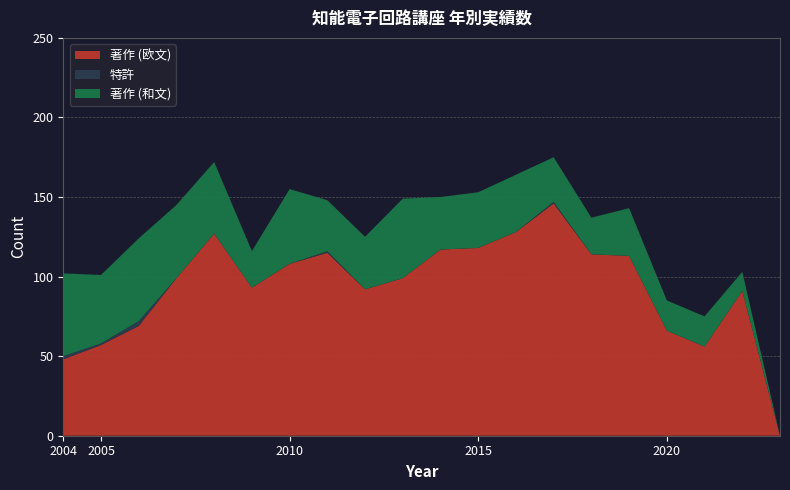

Reading left to right, list all the values displayed in this chart.

著作 (欧文): 2004=48	2005=57	2006=69	2007=99	2008=127	2009=93	2010=108	2011=115	2012=92	2013=99	2014=117	2015=118	2016=128	2017=146	2018=114	2019=113	2020=66	2021=56	2022=91	2023=0
特許: 2004=2	2005=1	2006=3	2007=0	2008=0	2009=0	2010=0	2011=1	2012=0	2013=0	2014=0	2015=0	2016=0	2017=1	2018=0	2019=0	2020=0	2021=0	2022=0	2023=0
著作 (和文): 2004=52	2005=43	2006=52	2007=46	2008=45	2009=23	2010=47	2011=32	2012=33	2013=50	2014=33	2015=35	2016=36	2017=28	2018=23	2019=30	2020=19	2021=19	2022=12	2023=0